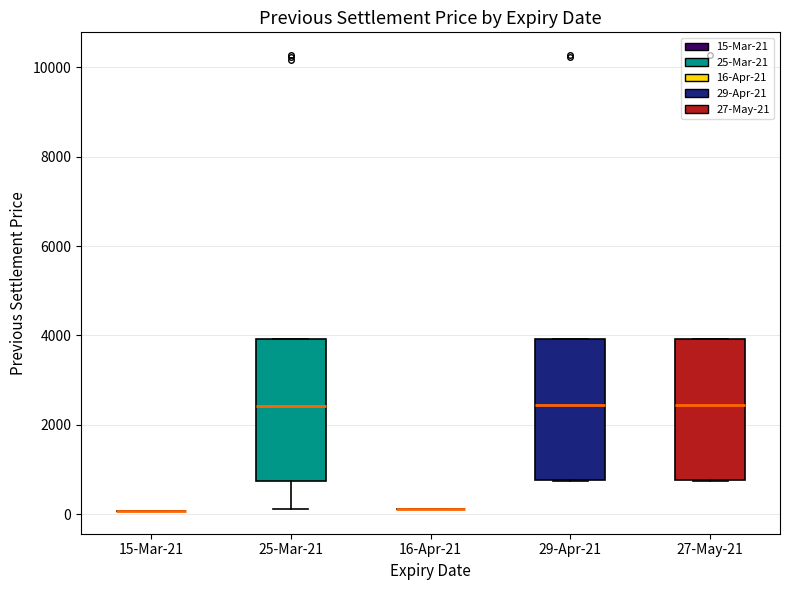

Reading left to right, read every box against the y-axis: the position of its median line, the range the box covers, and the ends of its whiskers. The values are not printed on the chart, so give them approximately, as read against the axis.

15-Mar-21: box collapsed to a line at 0, whiskers 0 to 0
25-Mar-21: median 2400, box 800 to 4000, whiskers 200 to 4000
16-Apr-21: box collapsed to a line at 200, whiskers 200 to 200
29-Apr-21: median 2400, box 800 to 4000, whiskers 800 to 4000
27-May-21: median 2400, box 800 to 4000, whiskers 800 to 4000